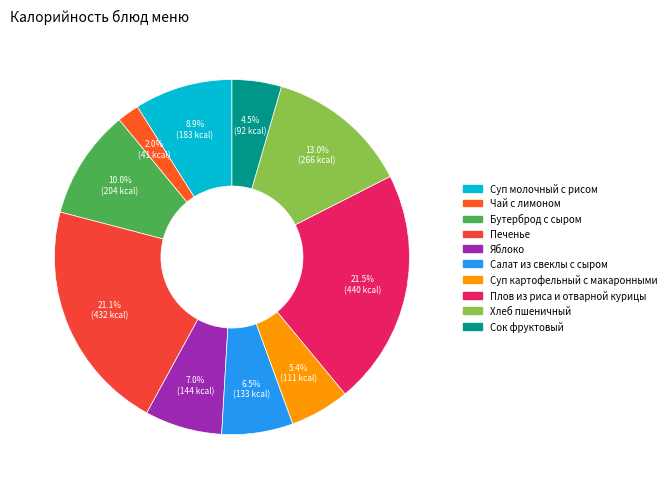

True or false: Сок фруктовый accounts for 1% of the total.

False